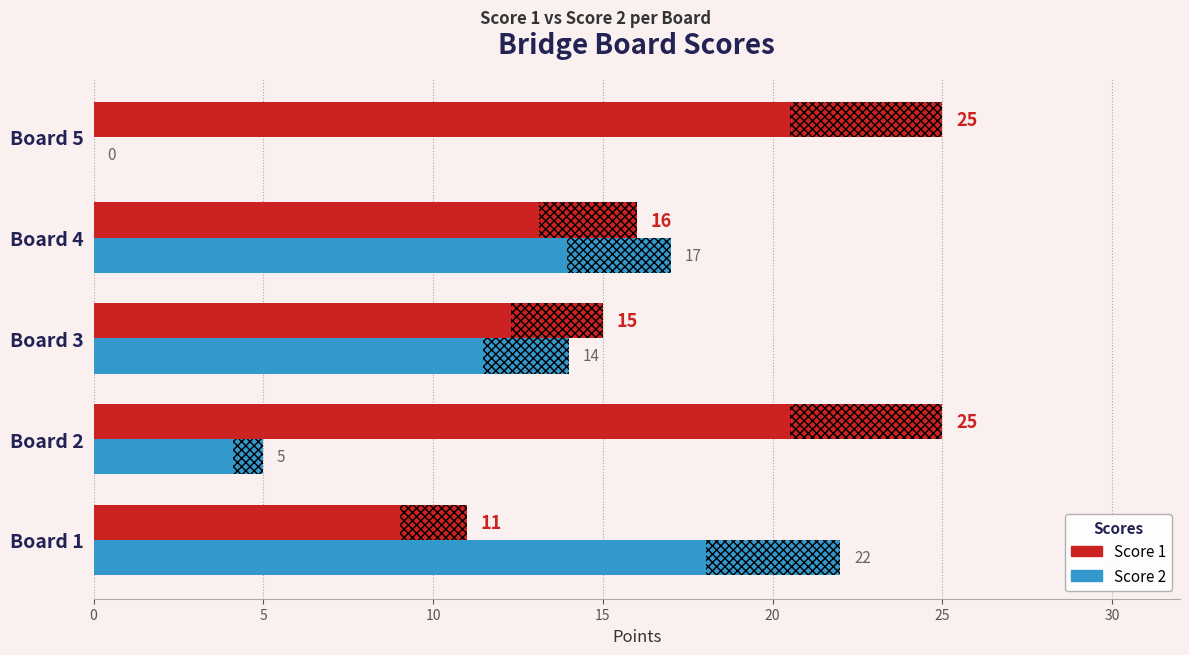

What is the sum of the Score 2 values at Board 1 and Board 4?

39